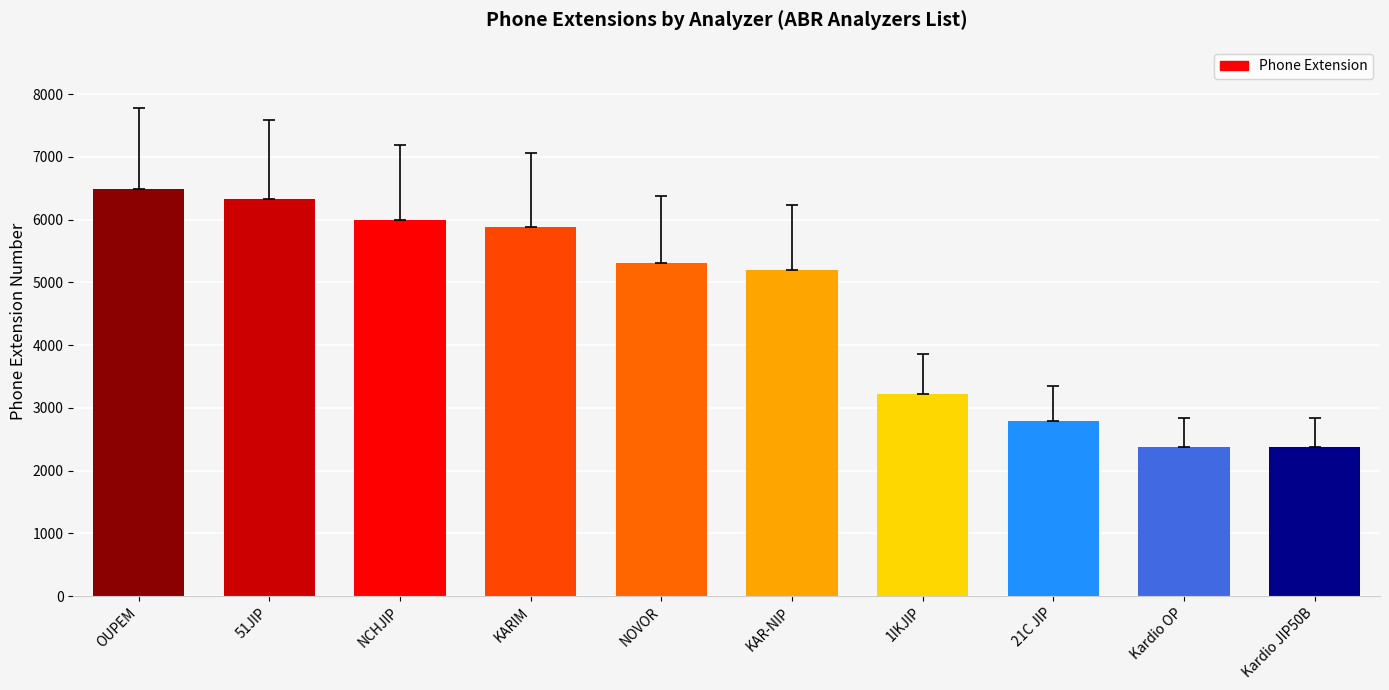

What is the label of the 8th bar from the left?

21C JIP